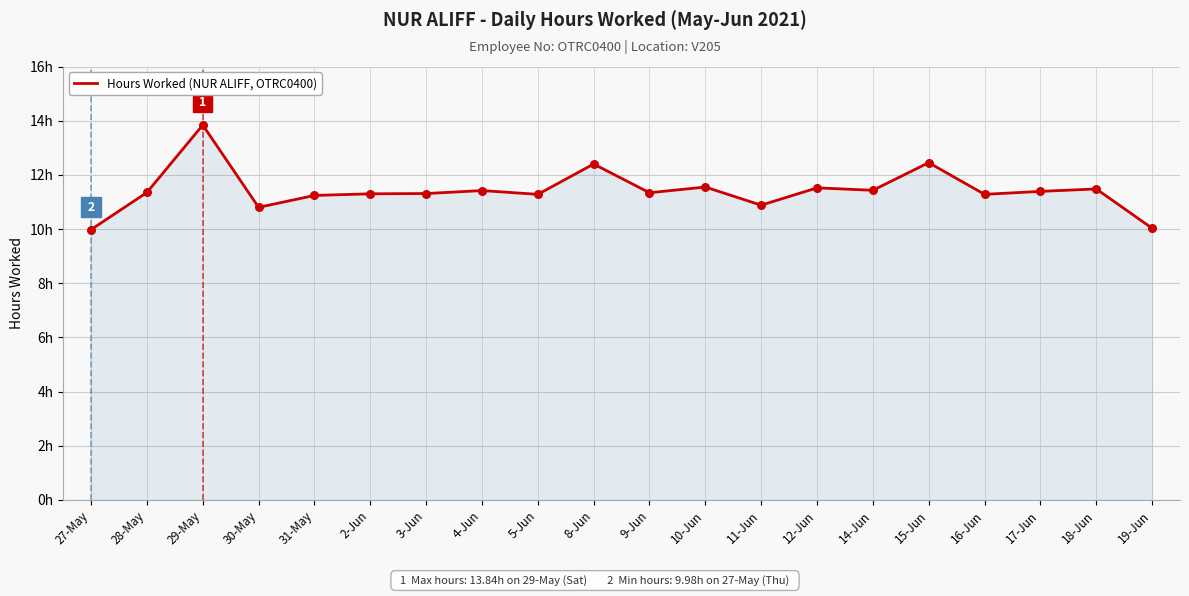

Between 18-Jun and 27-May, which is larger?

18-Jun